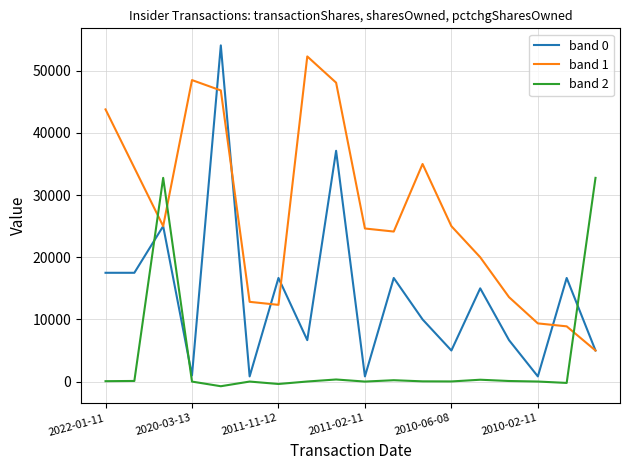

Rank the series by their average value, from lowest to highest.

band 2, band 0, band 1